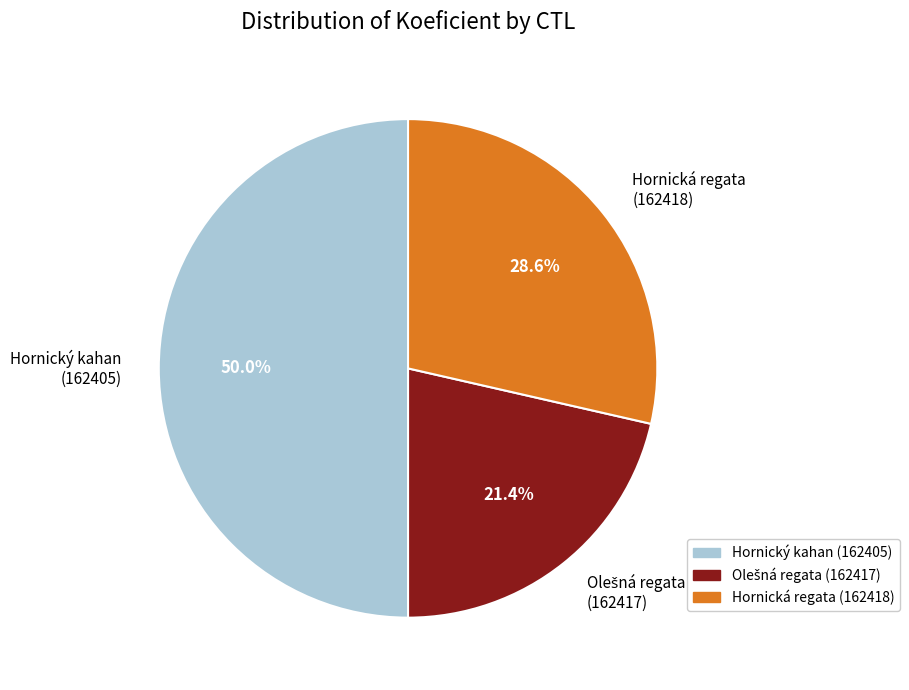

Does Hornická regata (162418) represent more than half of the total?

No